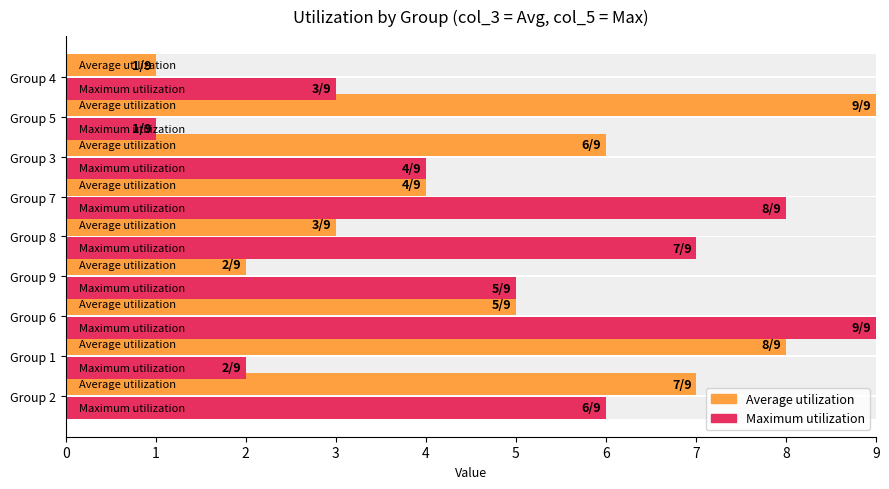

Is it true that Maximum utilization equals 1 at Group 5?

False